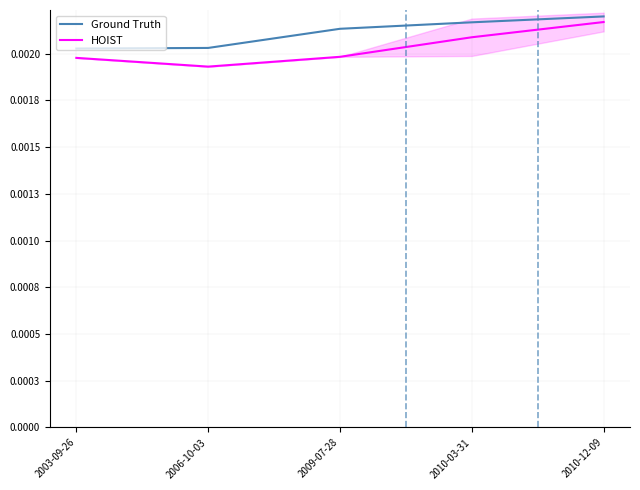

Between 2009-07-28 and 2010-12-09, which series saw the biggest shift?

HOIST